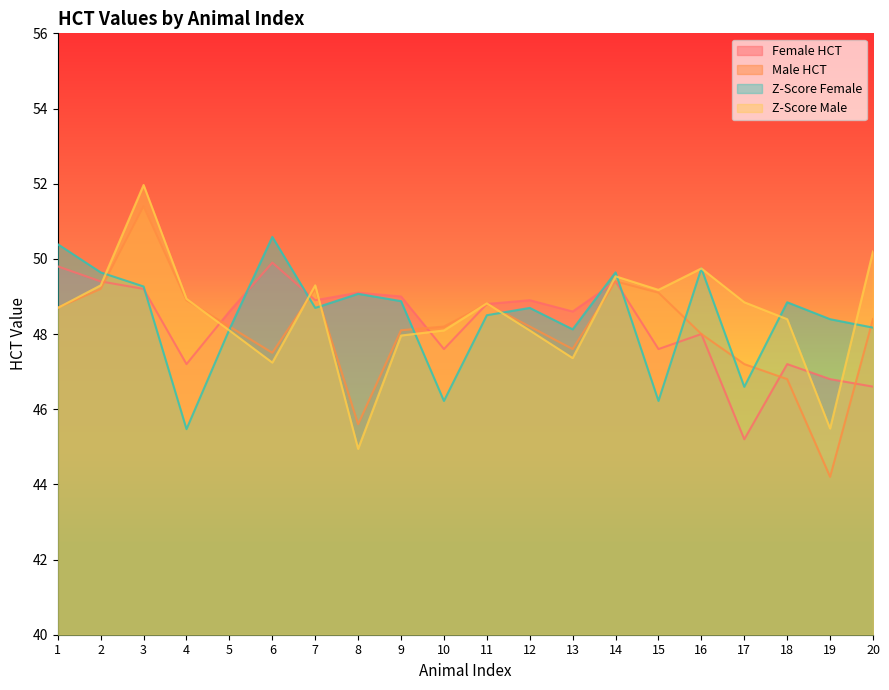

At which category is the sum across all series the highest?

3